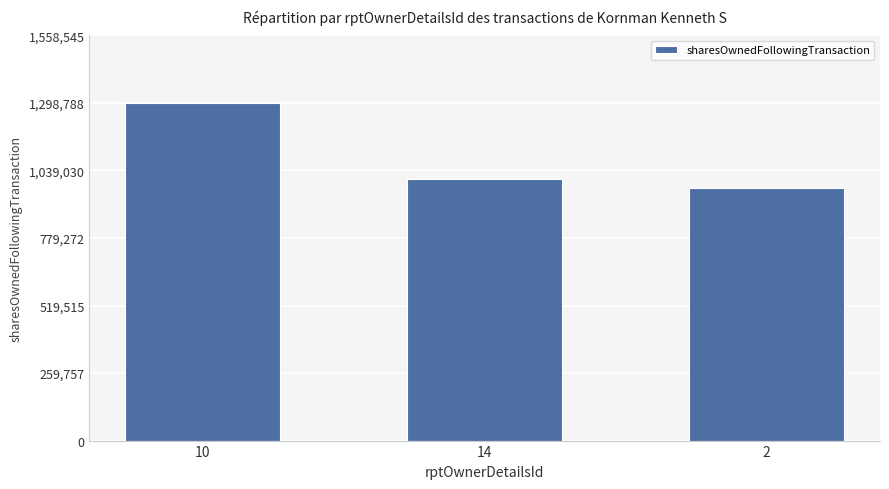

What is the change in value from 10 to 14?

-291315